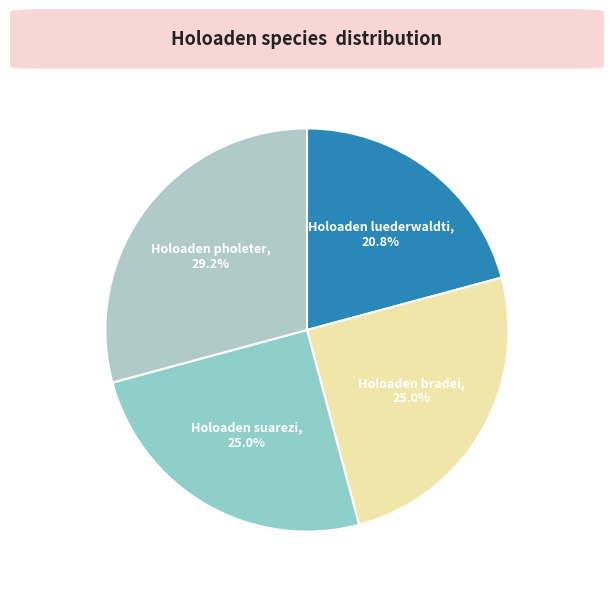

Count the number of slices in the pie.

4